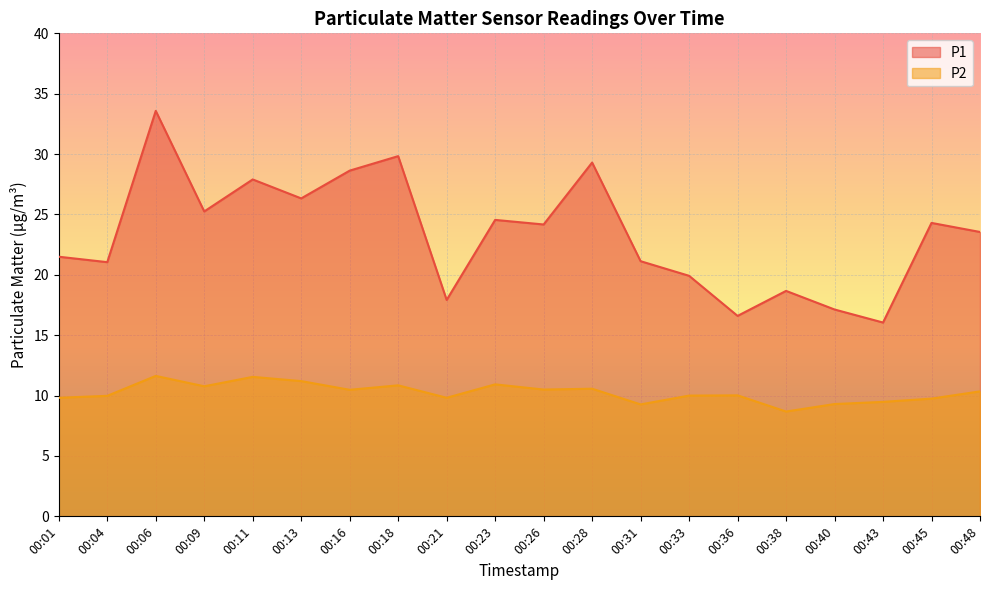

At which category is the sum across all series the highest?

00:06